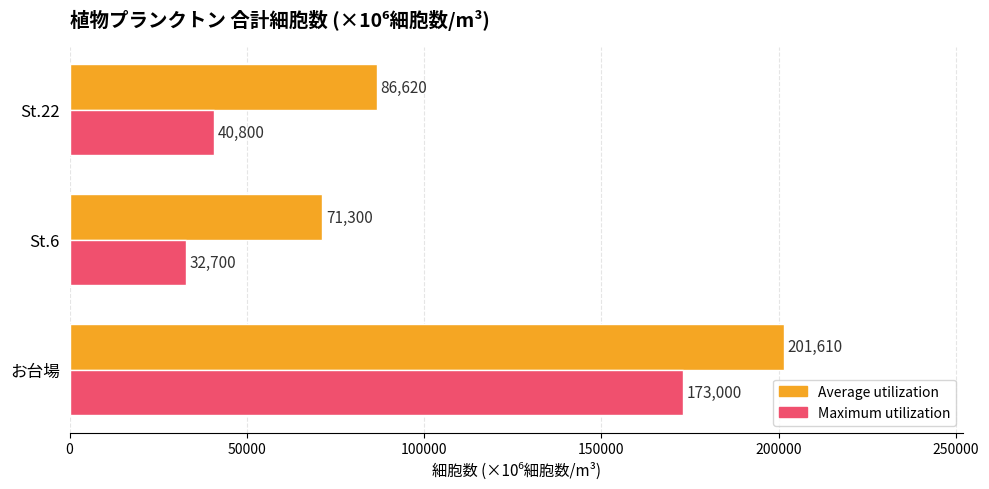

List the labels in order of Maximum utilization value, smallest first.

St.6, St.22, お台場